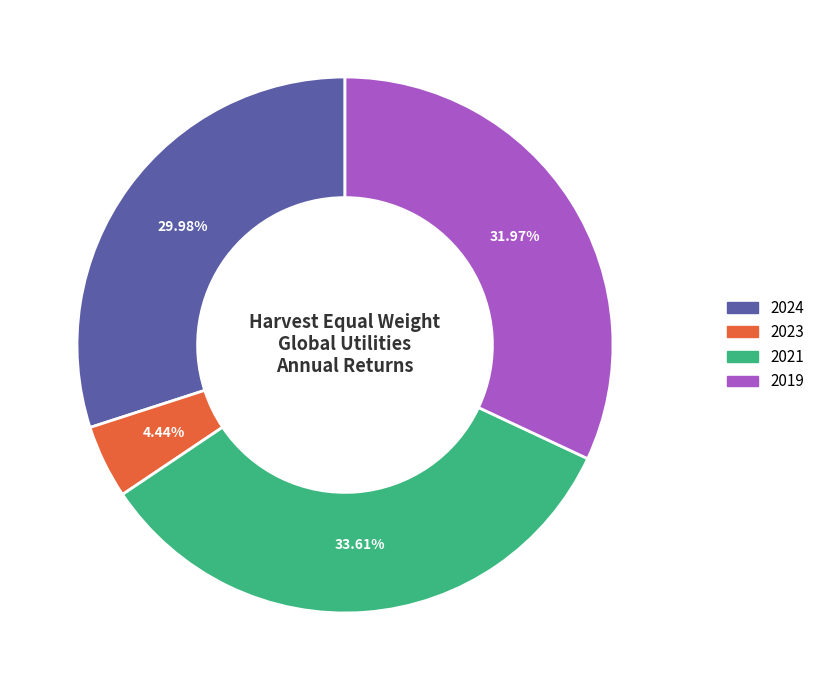

To the nearest percent, what is the difference between the 2021 and 2019 slice percentages?

2%